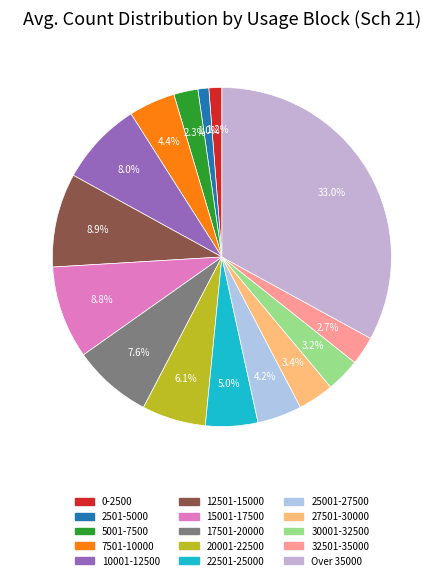

Count the number of slices in the pie.

15